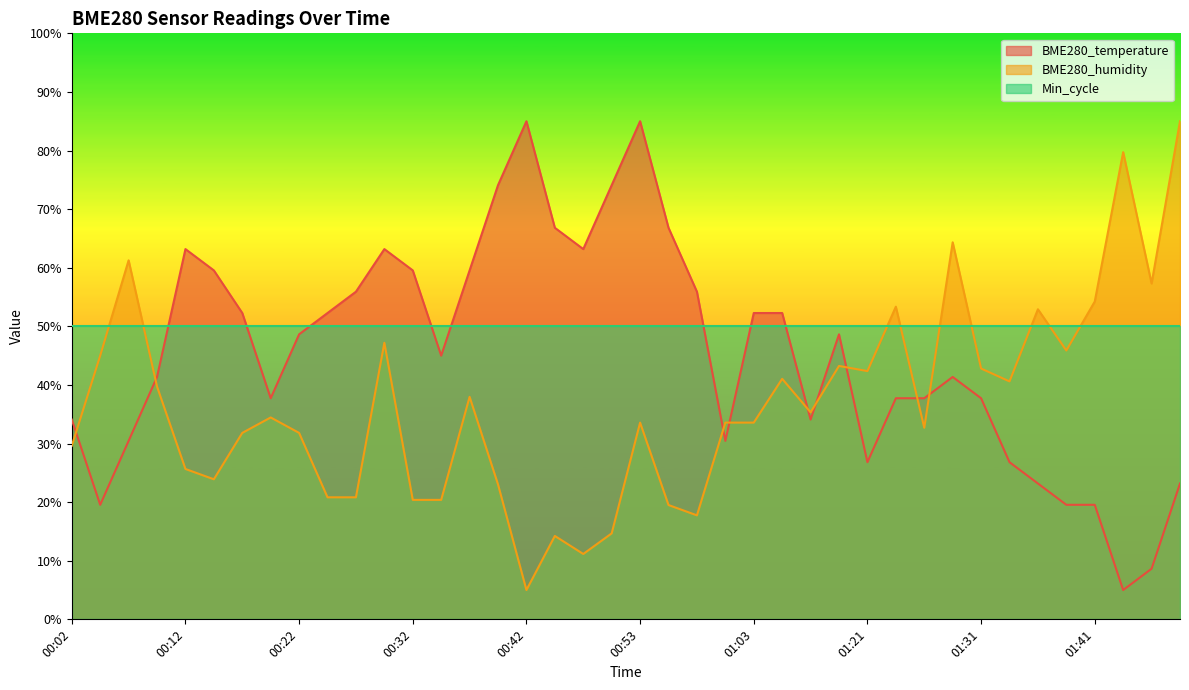

True or false: BME280_temperature has more than 0 points higher than both neighbors.

True